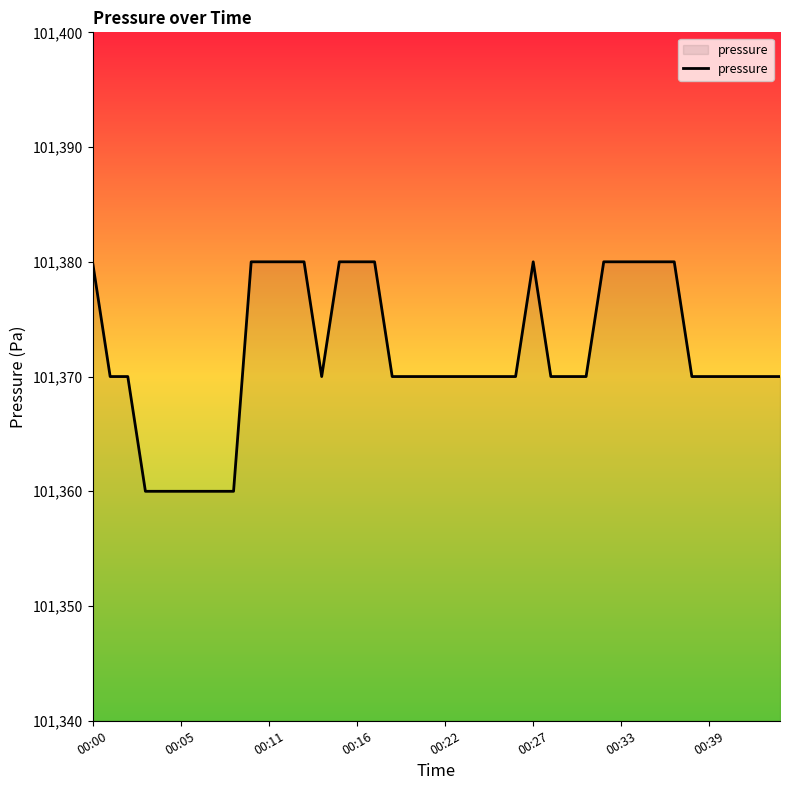

How many lines are shown in the chart?

1